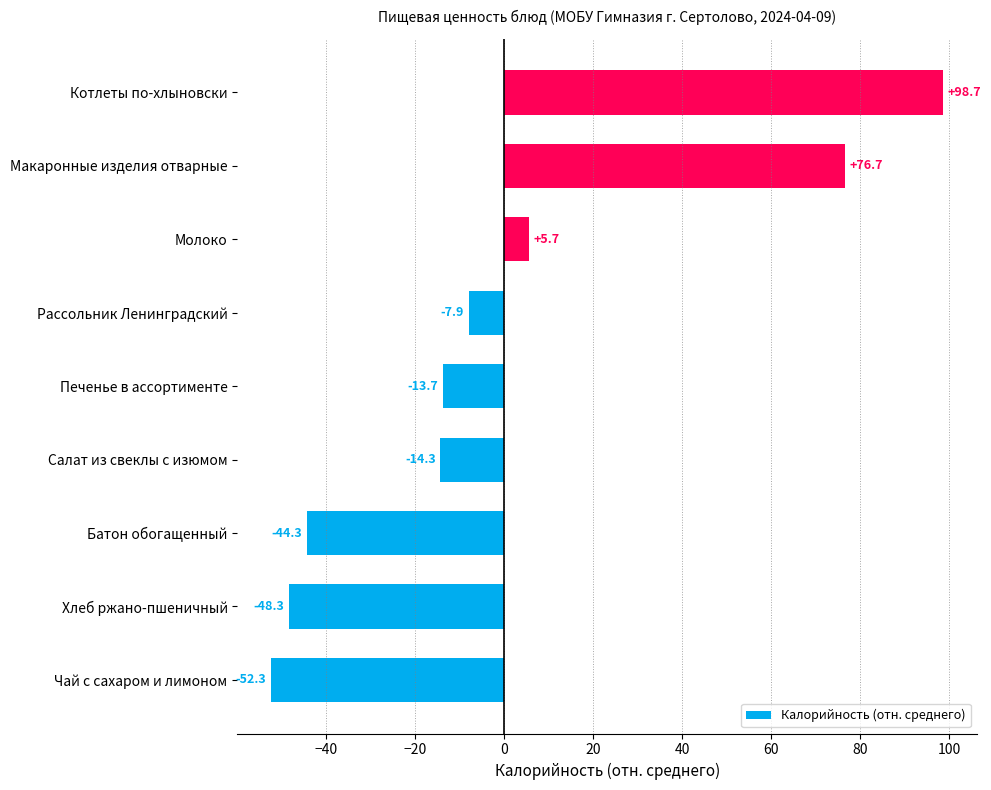

What is the change in value from Хлеб ржано-пшеничный to Печенье в ассортименте?

+34.6